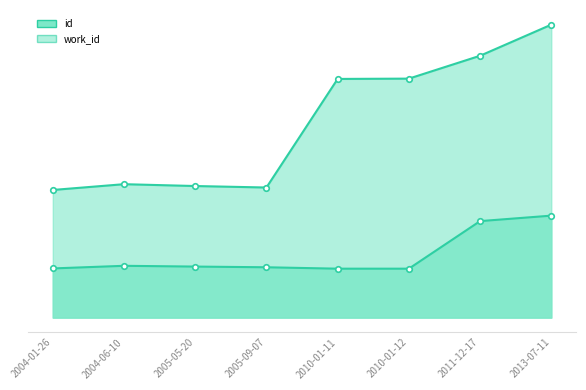

At which label does work_id first exceed 3772?

2004-06-10